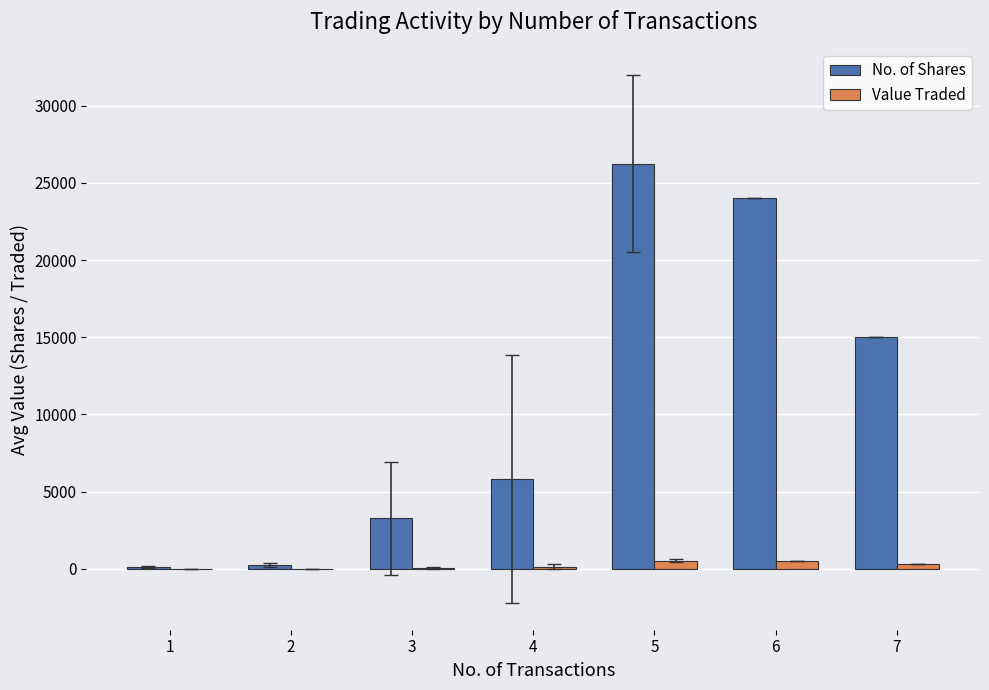

What is the sum of all No. of Shares values?

74716.5